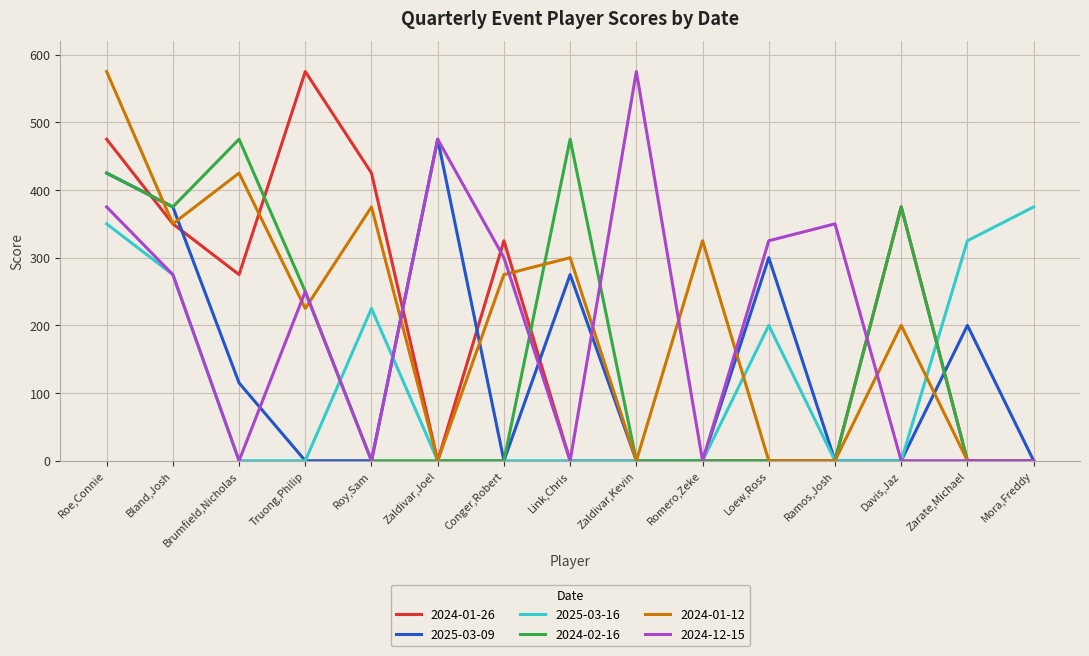

True or false: 2024-02-16 has a value of -317 at Mora,Freddy.

False